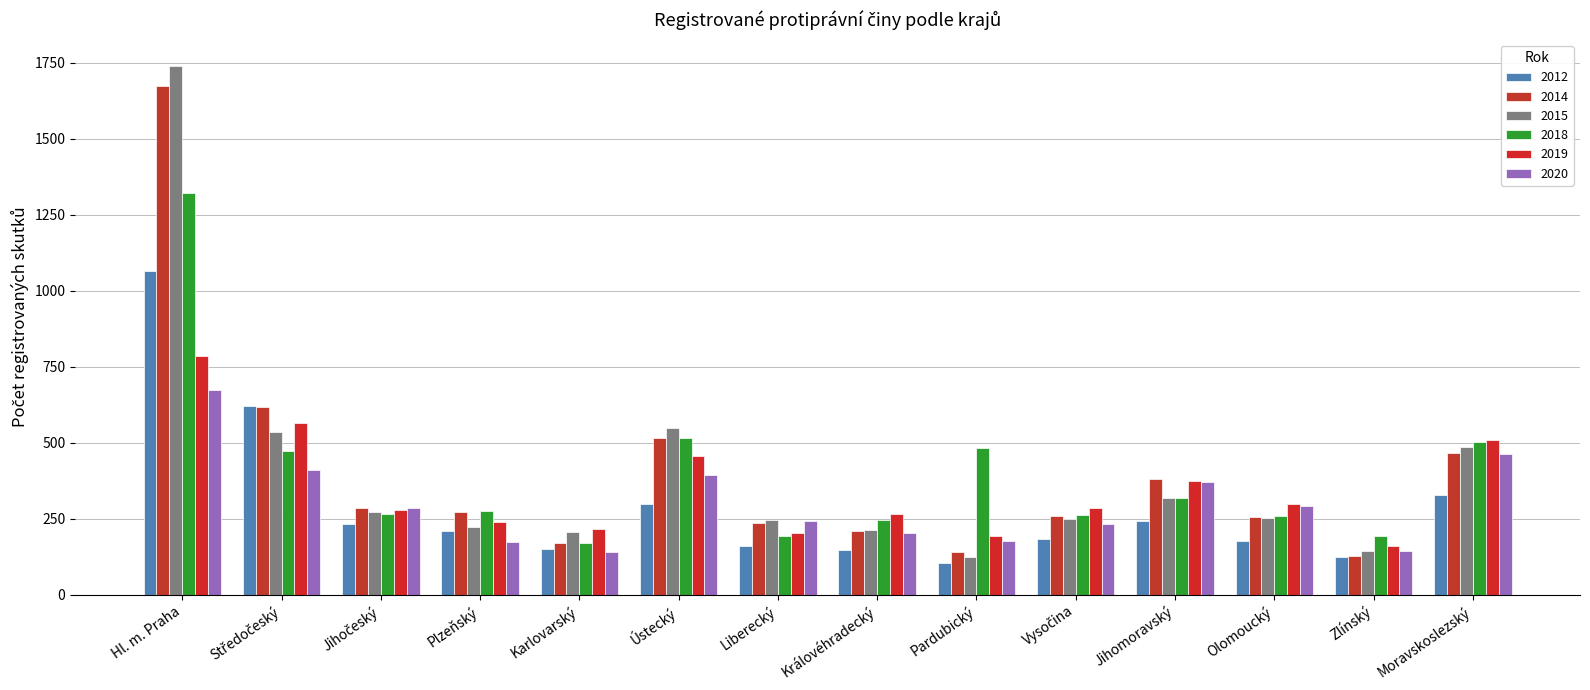

Does the chart contain any negative values?

No